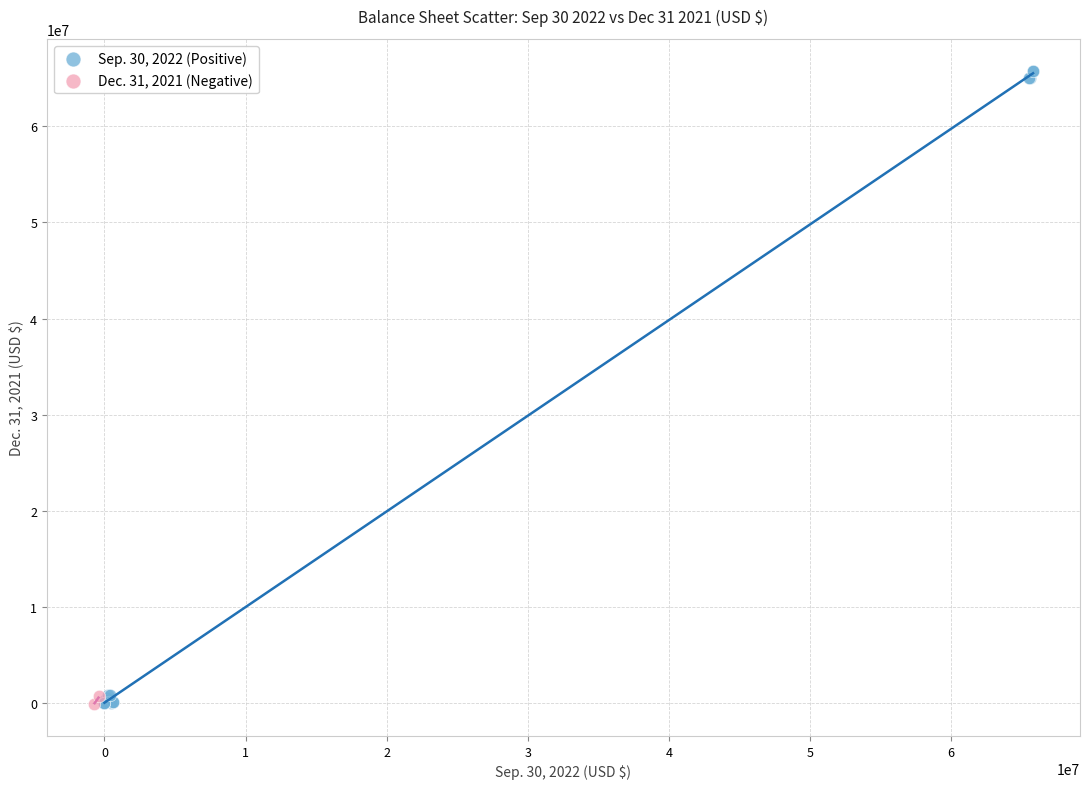

What are all the series names shown in the legend?

Sep. 30, 2022 (Positive), Dec. 31, 2021 (Negative)